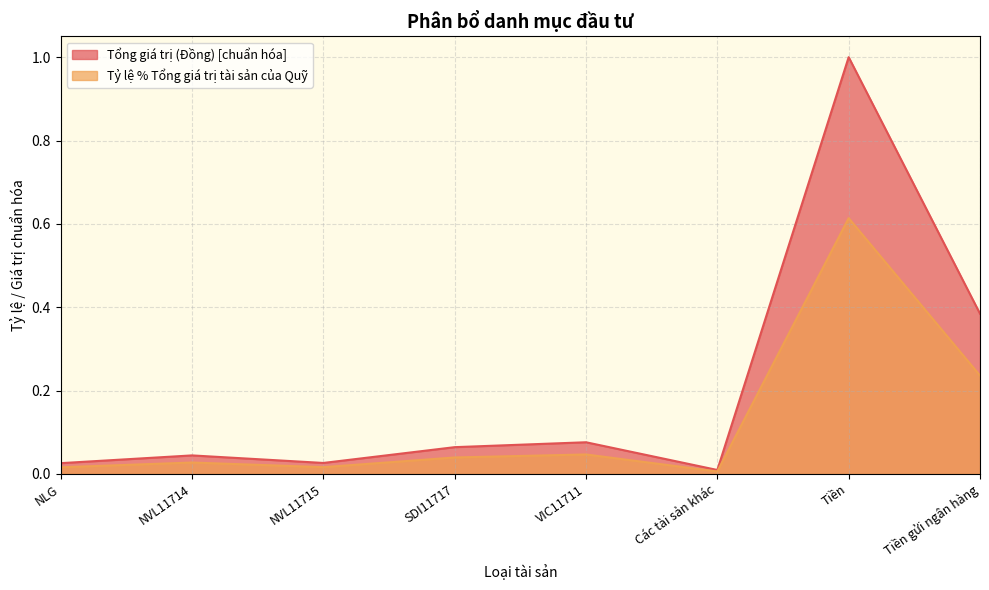

True or false: Tỷ lệ % Tổng giá trị tài sản của Quỹ and Tổng giá trị (Đồng) cross at least once.

False